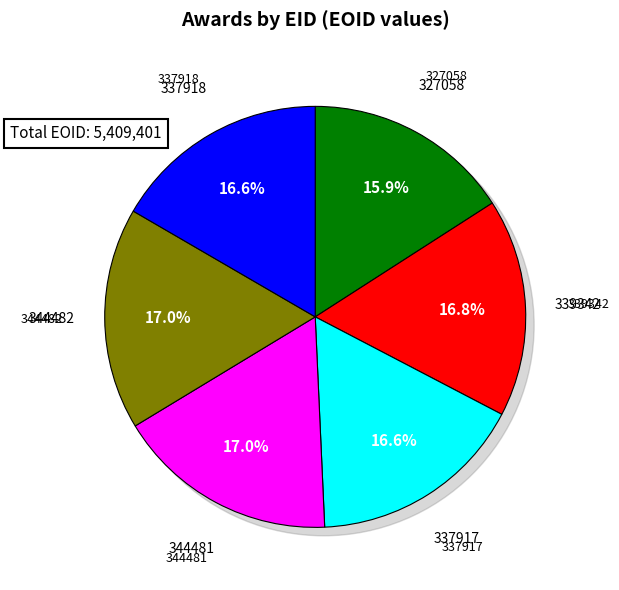

To the nearest percent, what is the average slice percentage?

17%